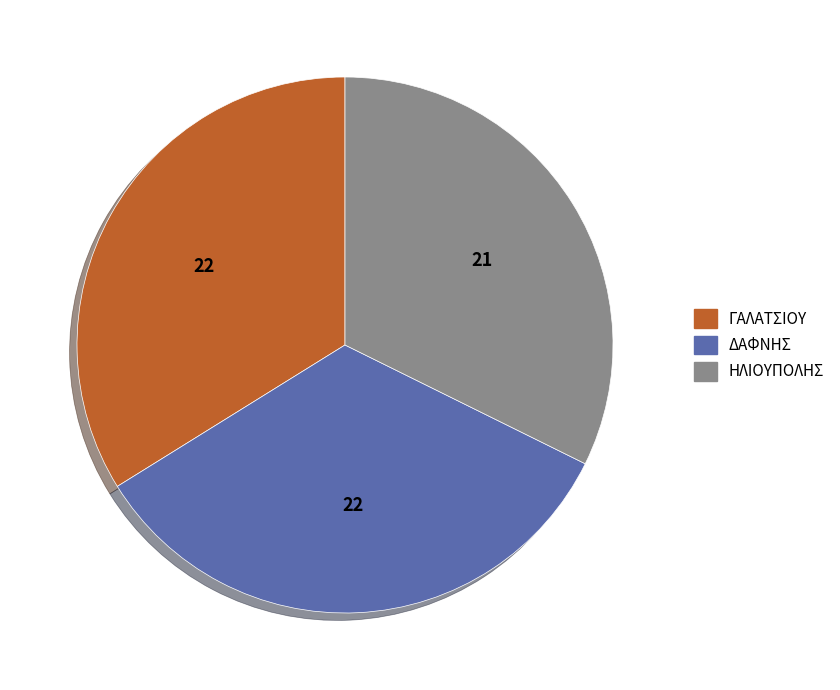

Count the number of slices in the pie.

3